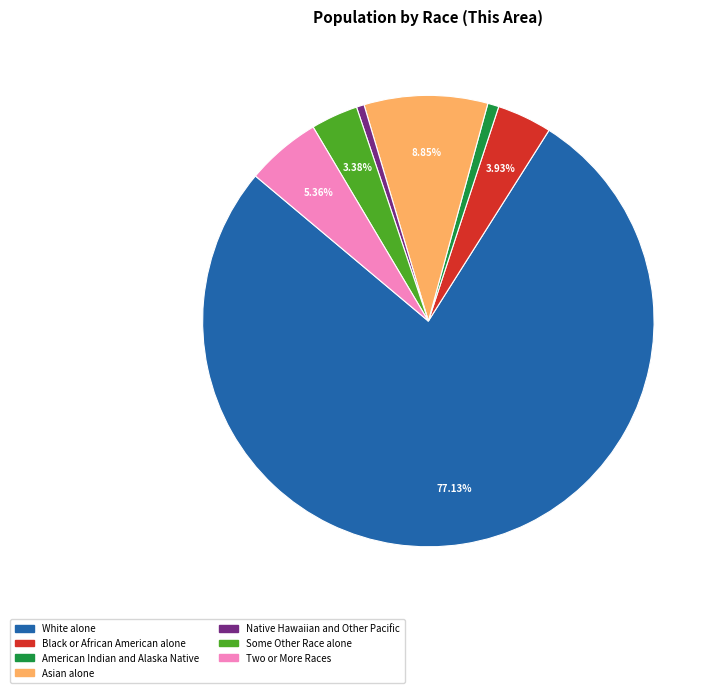

Between Asian alone and Native Hawaiian and Other Pacific, which is larger?

Asian alone